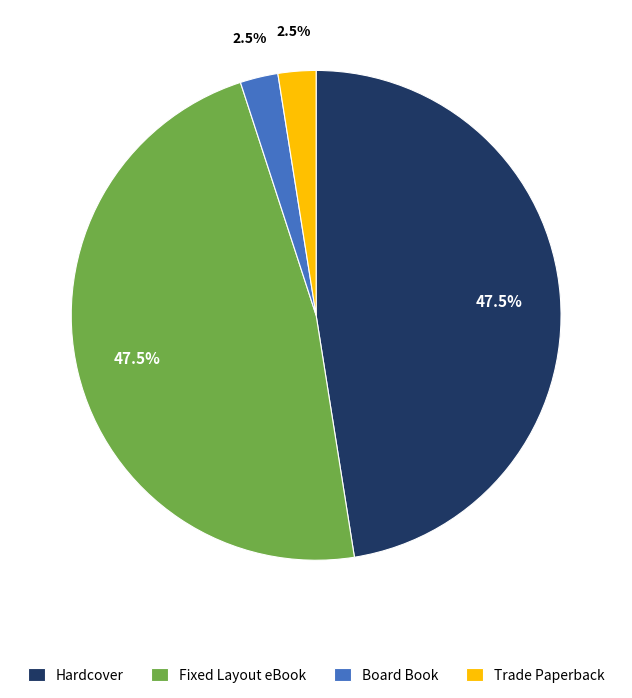

To the nearest percent, what is the difference between the Trade Paperback and Fixed Layout eBook slice percentages?

45%